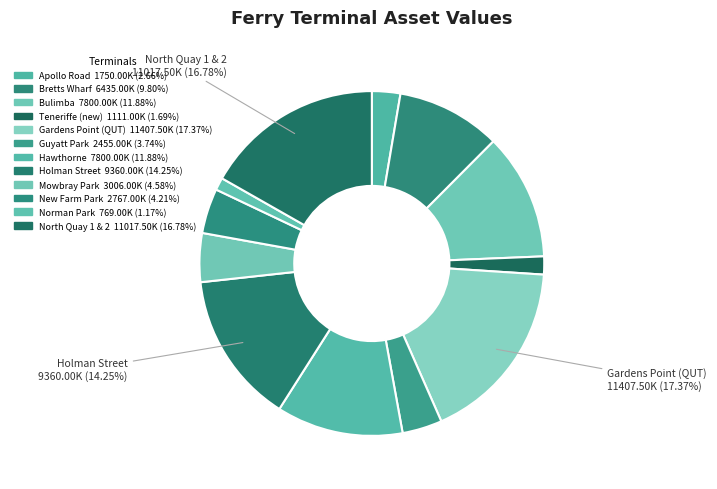

How many slices are in this pie chart?

12